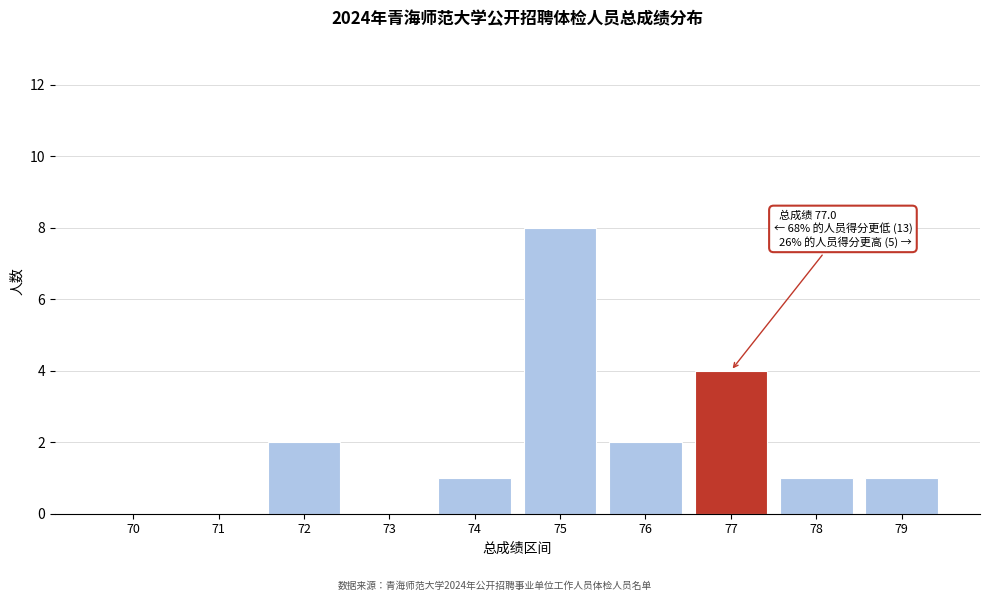

Reading left to right, what are all the values shown in this chart?

70=0	71=0	72=2	73=0	74=1	75=8	76=2	77=4	78=1	79=1